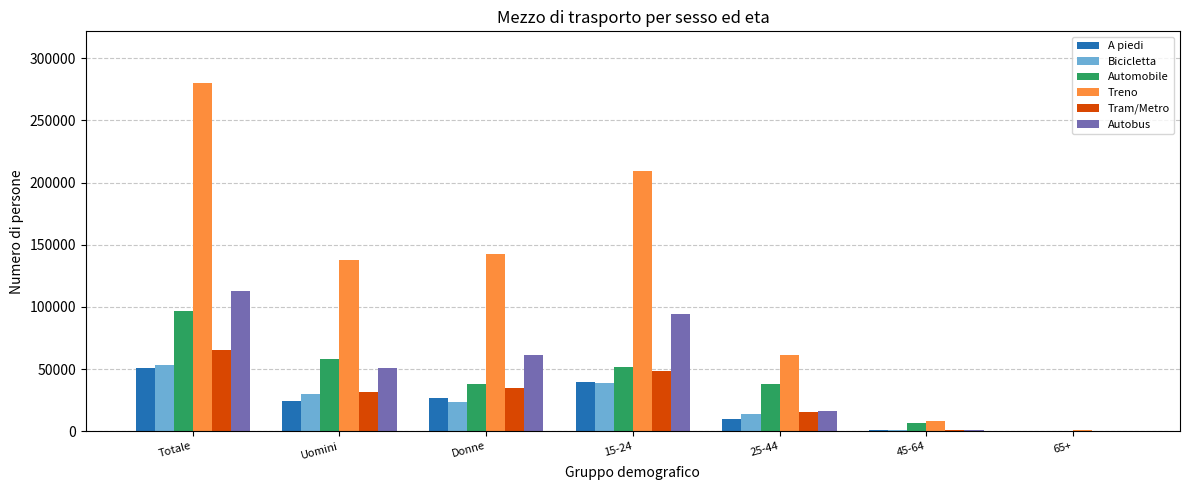

Is it true that A piedi equals 24359.5 at Uomini?

True